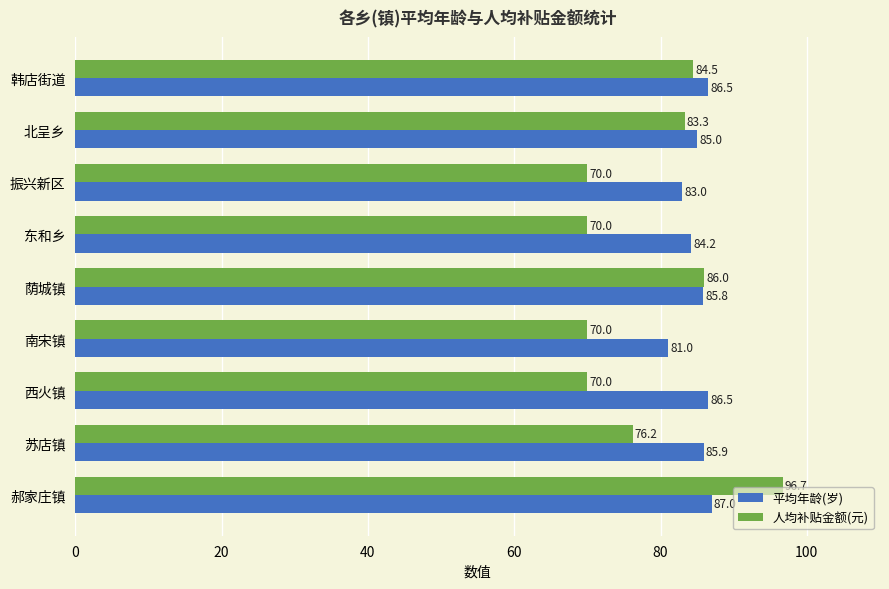

What is the difference between the second highest and second lowest values in the 平均年龄(岁) series?

3.5